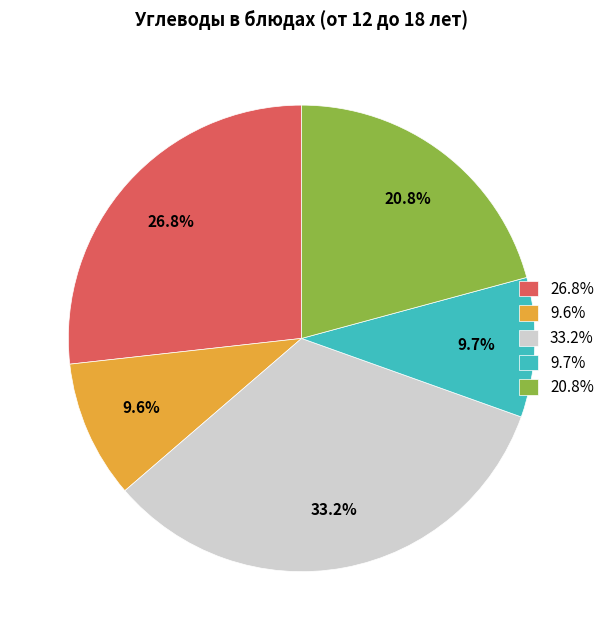

Which has a higher value, 20.8% or 9.6%?

20.8%